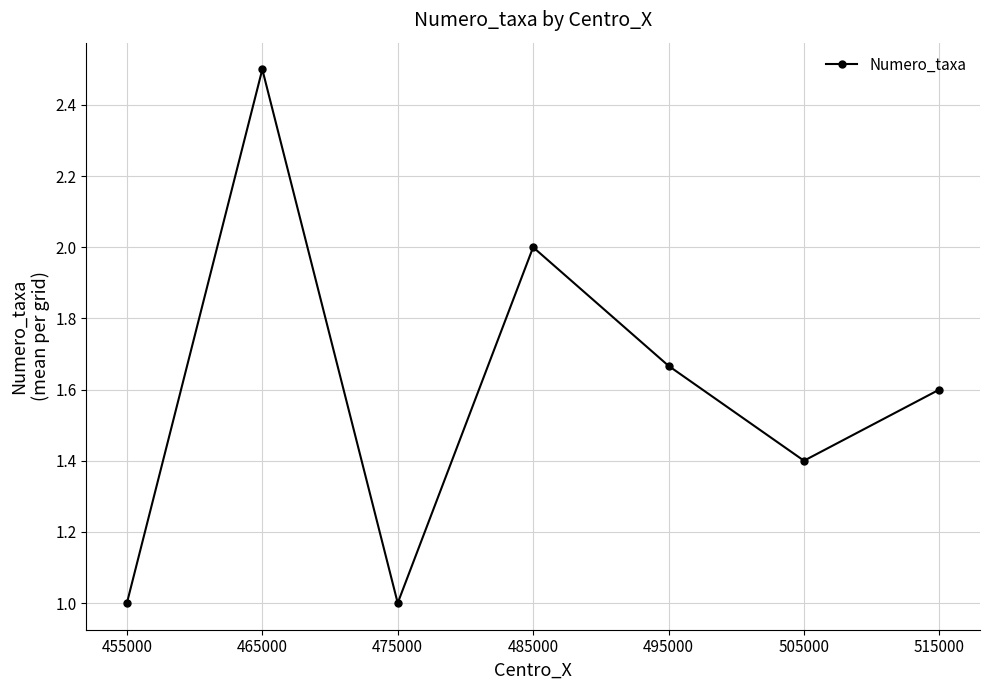

How many categories are shown in the chart?

7